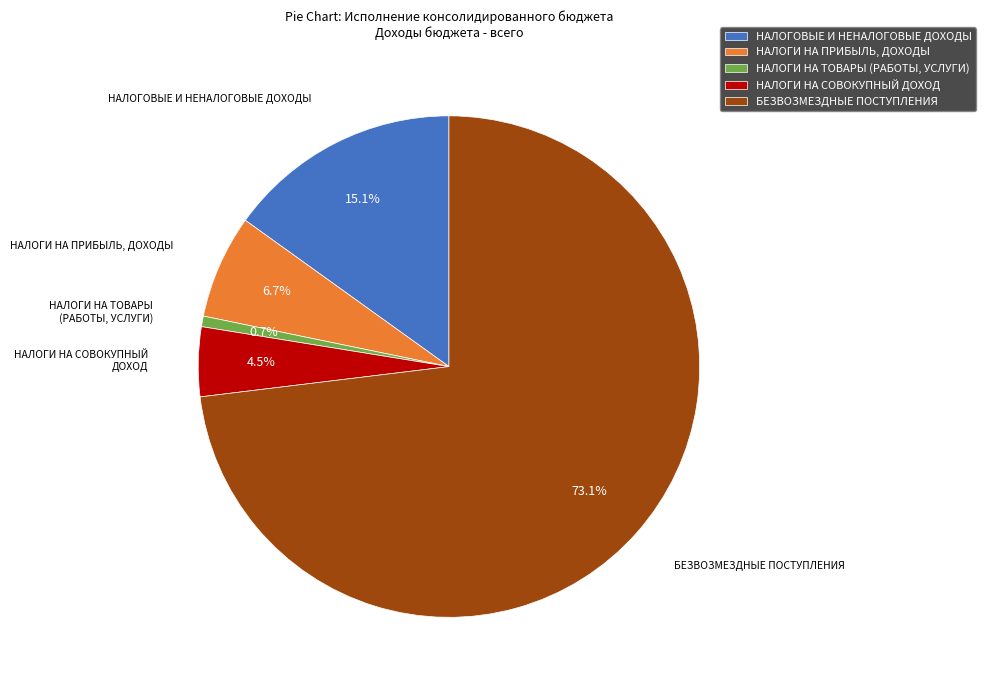

To the nearest percent, what is the combined percentage of НАЛОГИ НА ТОВАРЫ (РАБОТЫ, УСЛУГИ) and НАЛОГИ НА ПРИБЫЛЬ, ДОХОДЫ?

7%